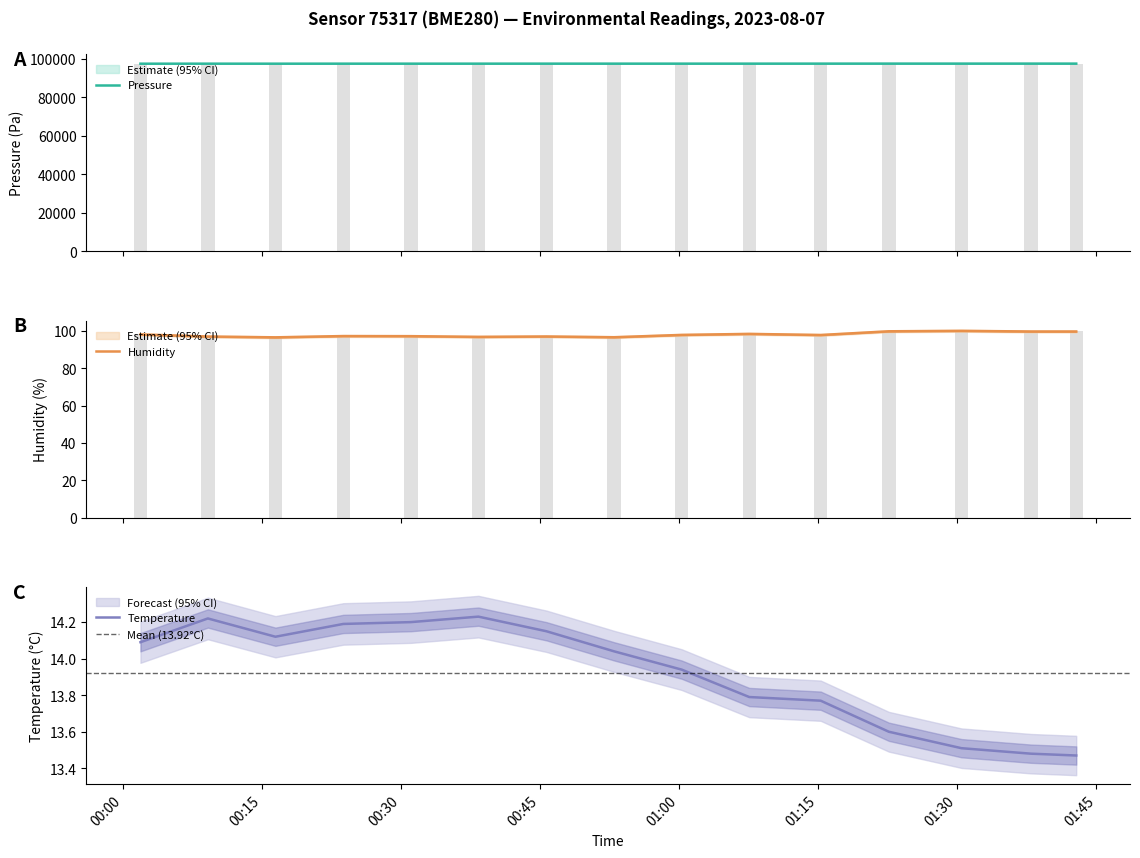

What is the lowest value of the Humidity series?

96.5